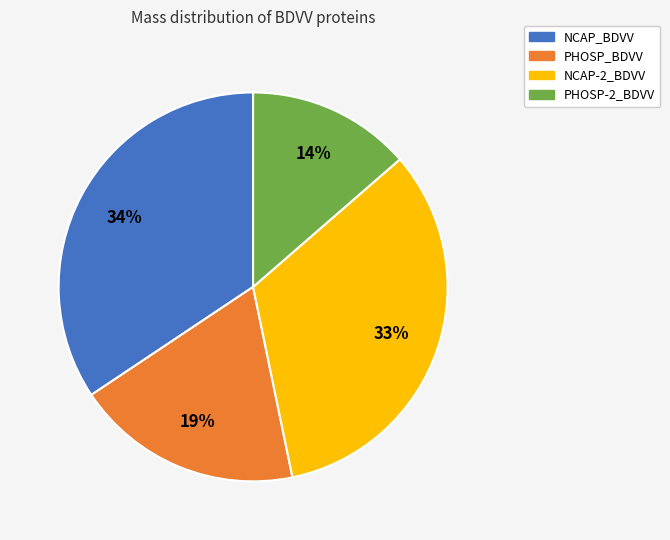

Does any single category account for the majority?

No